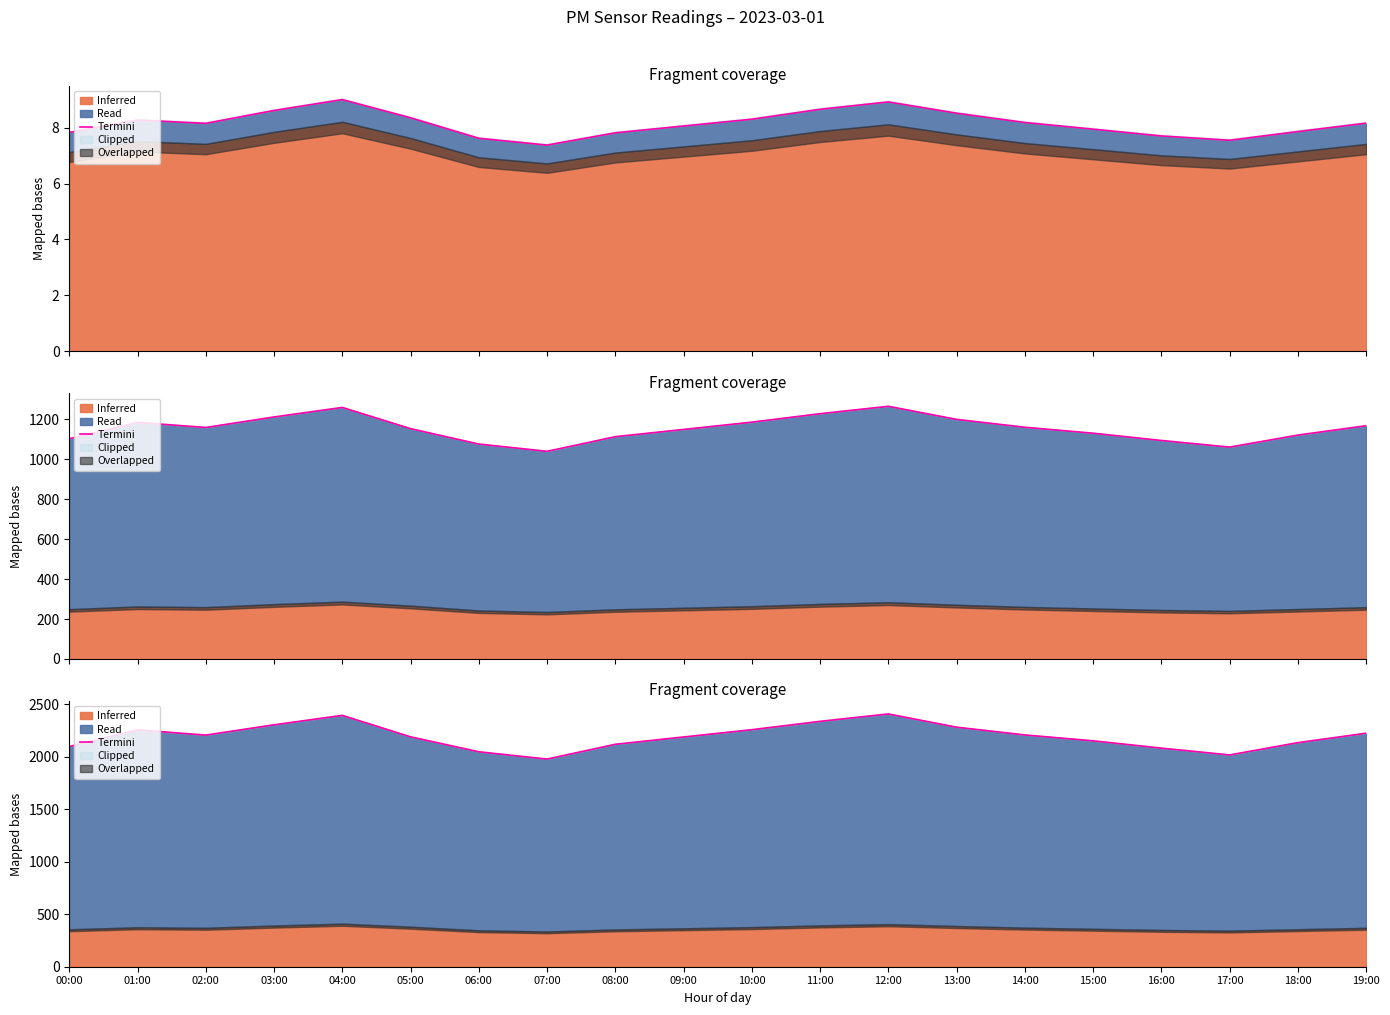

What is the value of the 12th point from the left?

2338.0